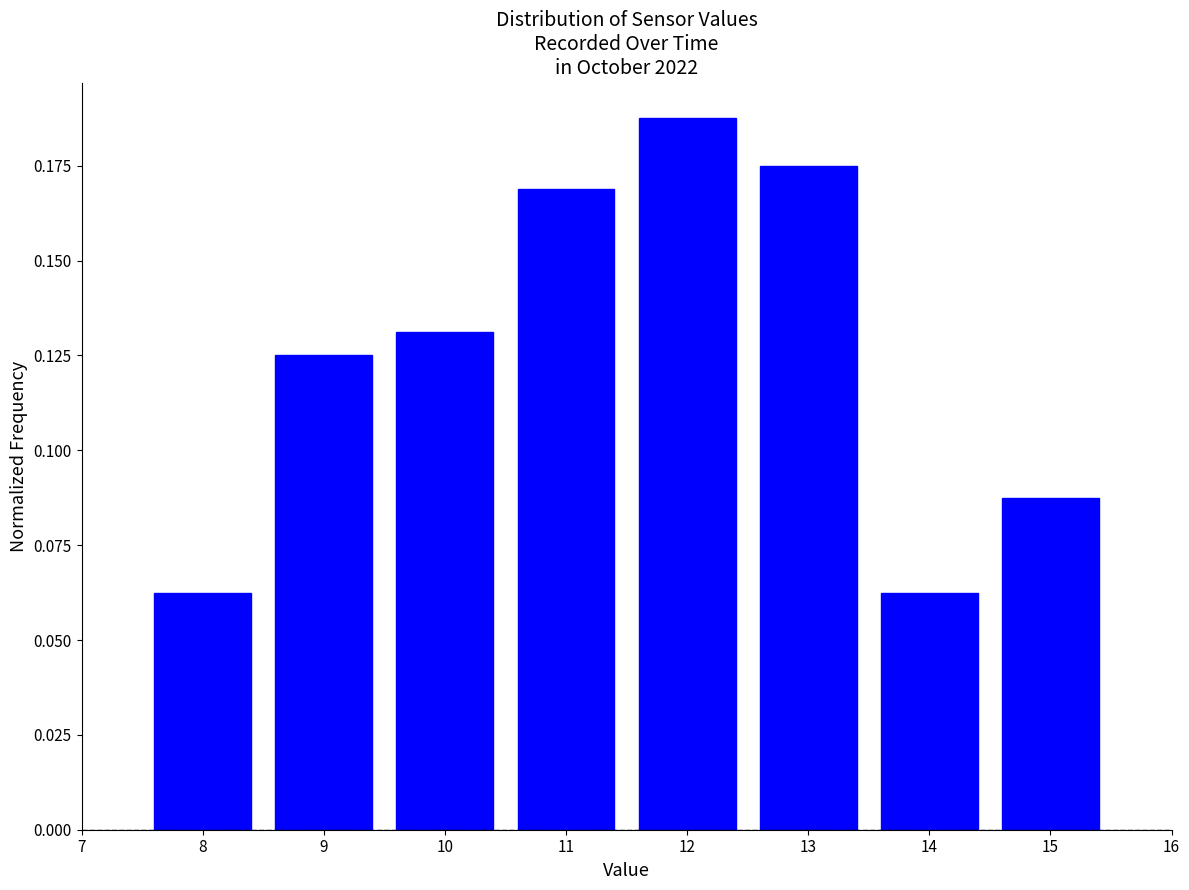

How tall is the bar that spans 9.5 to 10.5 on the x-axis? The values are not printed on the chart, so give them approximately, as read against the axis.

0.130